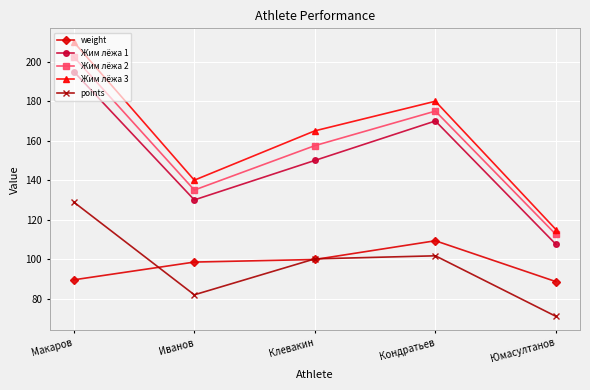

Which category has the lowest value across all series?

Юмасултанов